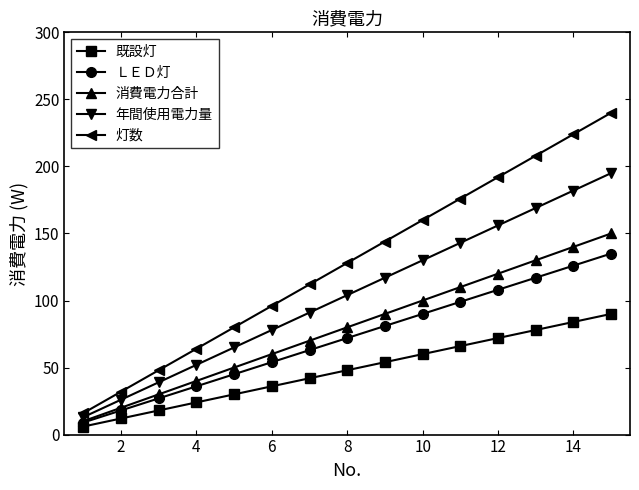

What is the value of the ＬＥＤ灯 point at the 2nd from the left?

18